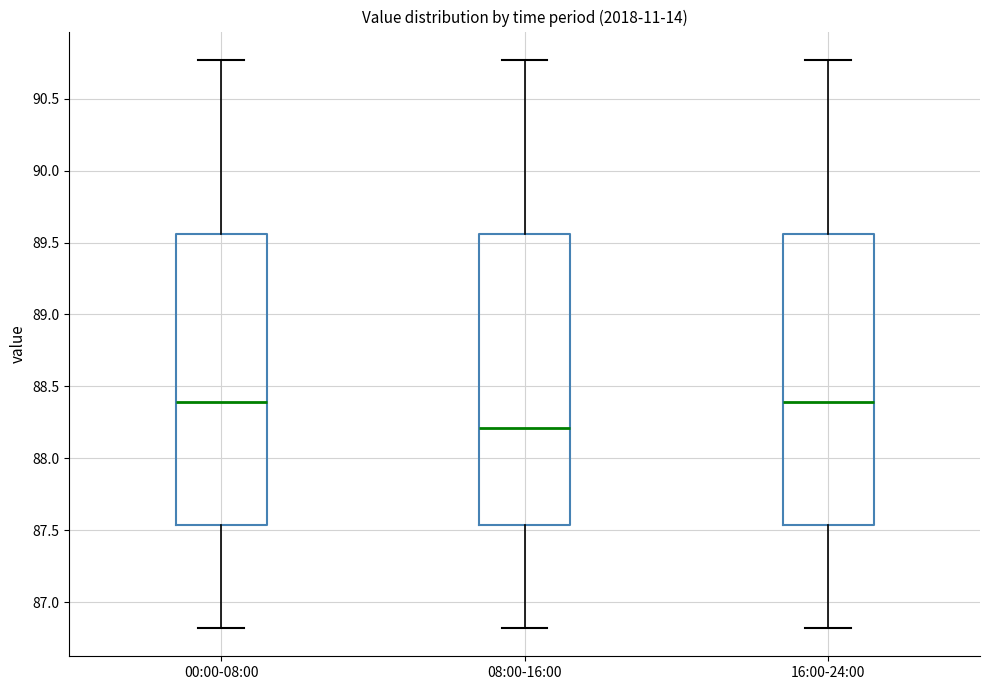

Reading left to right, transcribe this box plot: for each box, give where its median line is, the range the box spans, and where its two whiskers end, as read against the y-axis. The values are not printed on the chart, so give them approximately, as read against the axis.

00:00-08:00: median 88.40, box 87.55 to 89.55, whiskers 86.80 to 90.75
08:00-16:00: median 88.20, box 87.55 to 89.55, whiskers 86.80 to 90.75
16:00-24:00: median 88.40, box 87.55 to 89.55, whiskers 86.80 to 90.75